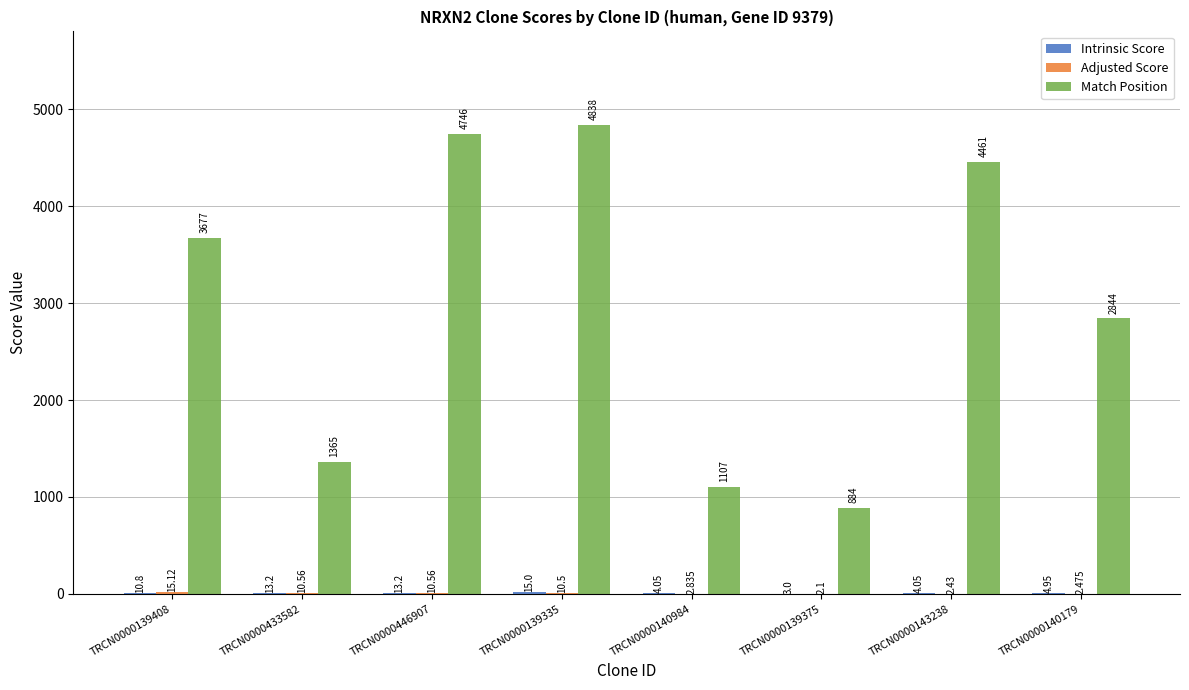

True or false: Match Position has a value of 2283.3 at TRCN0000143238.

False